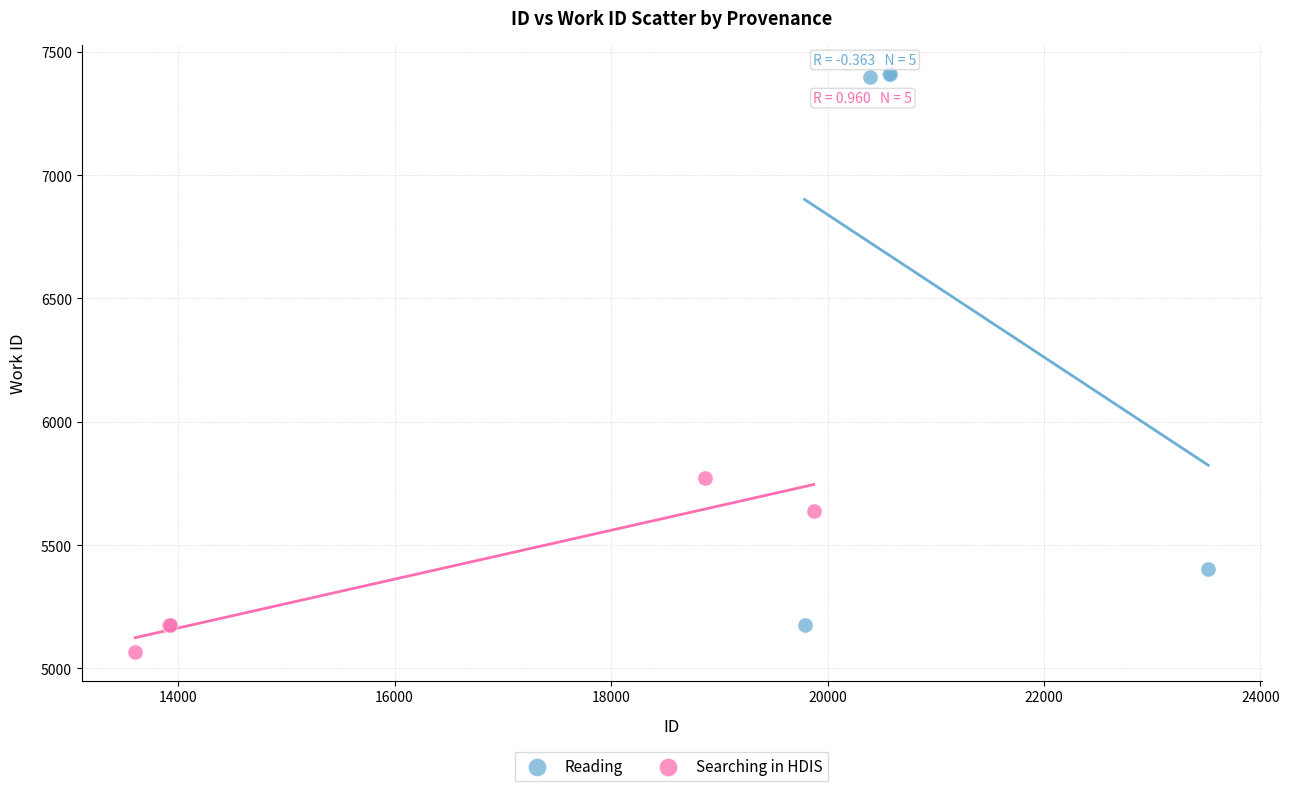

Which series reaches the minimum Y coordinate?

Searching in HDIS